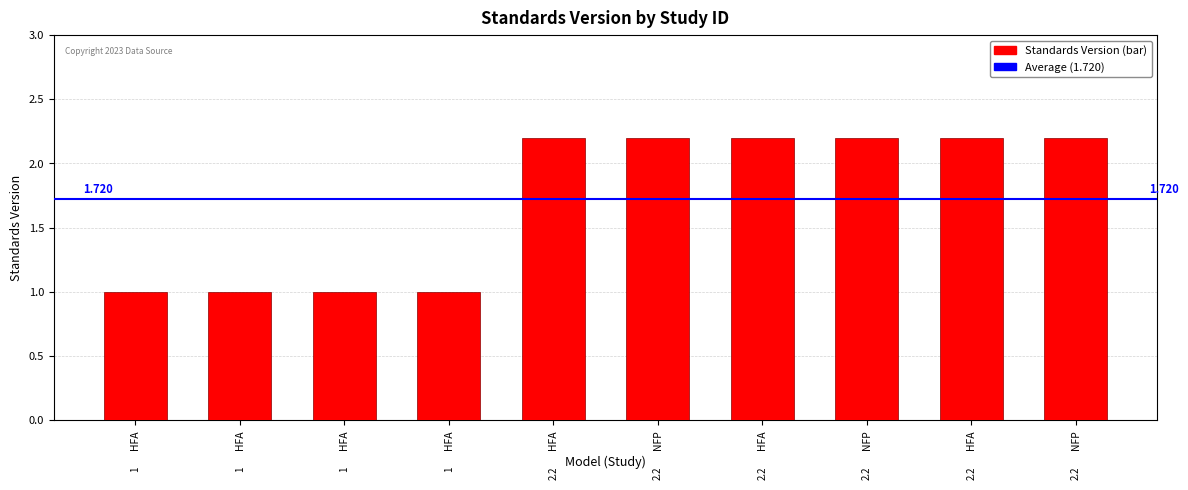

What is the value of the 10th bar from the left?

2.2